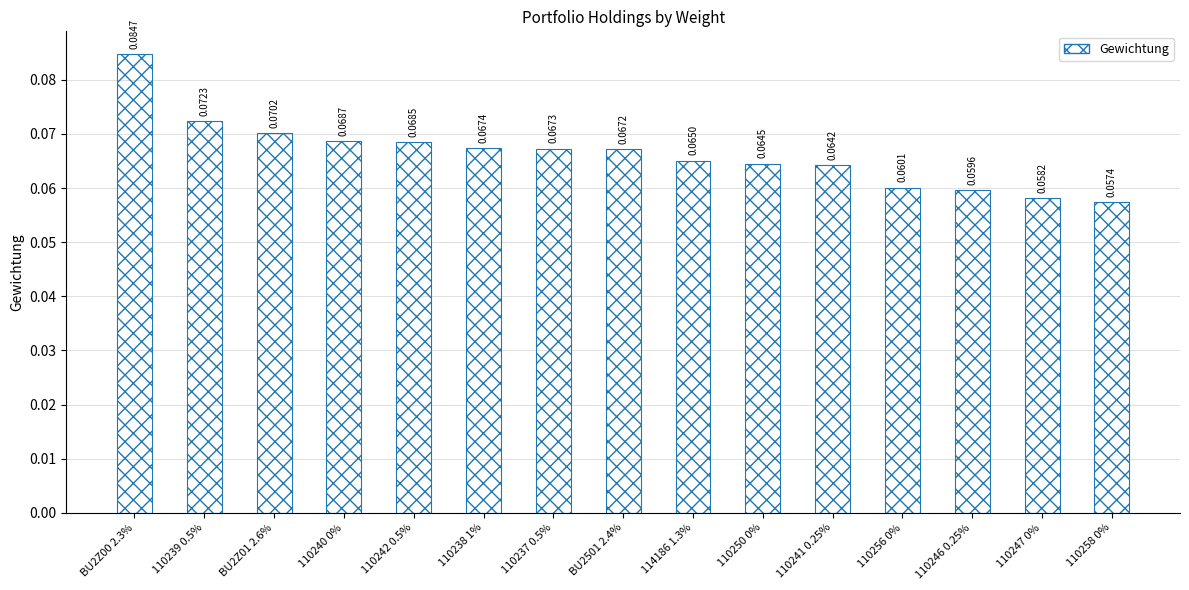

How many values are between 0 and 1?

15